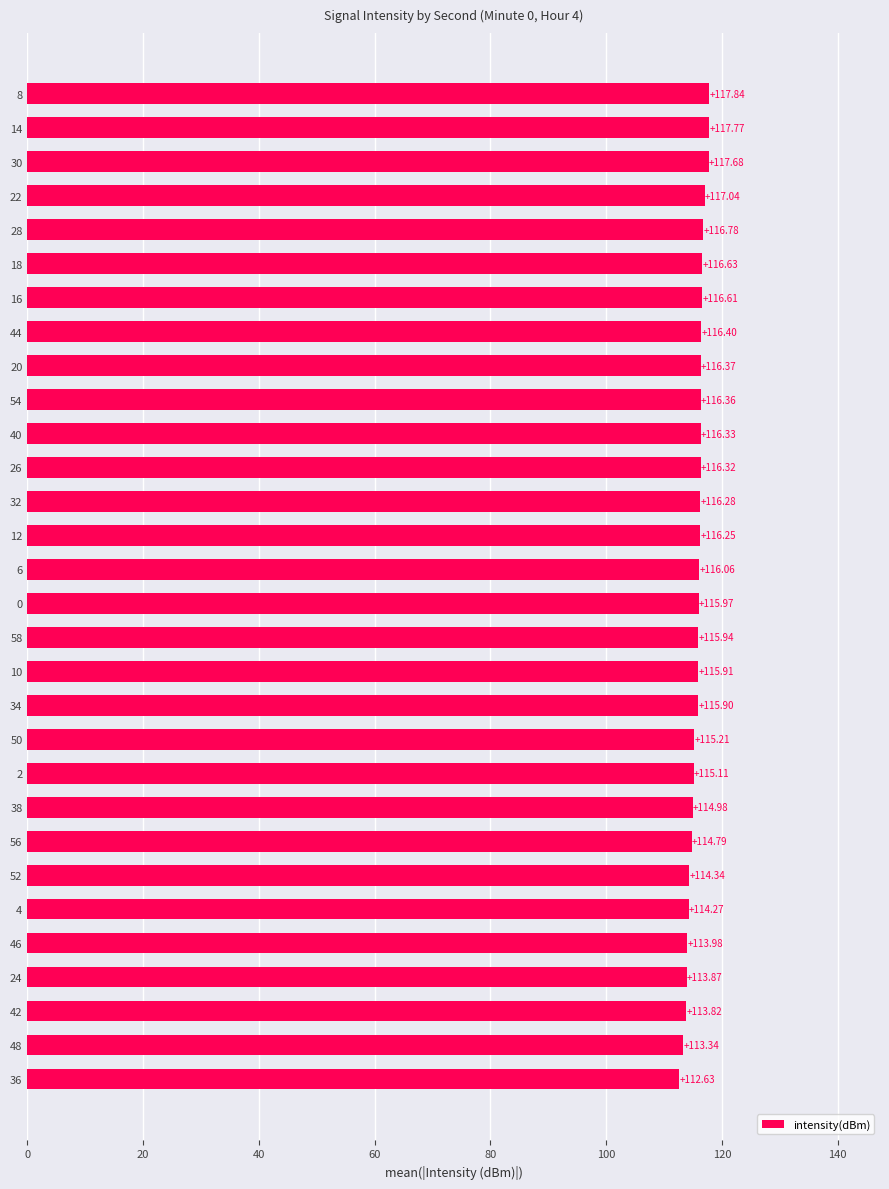

What is the ratio of the value at 28 to the value at 40?

1.0